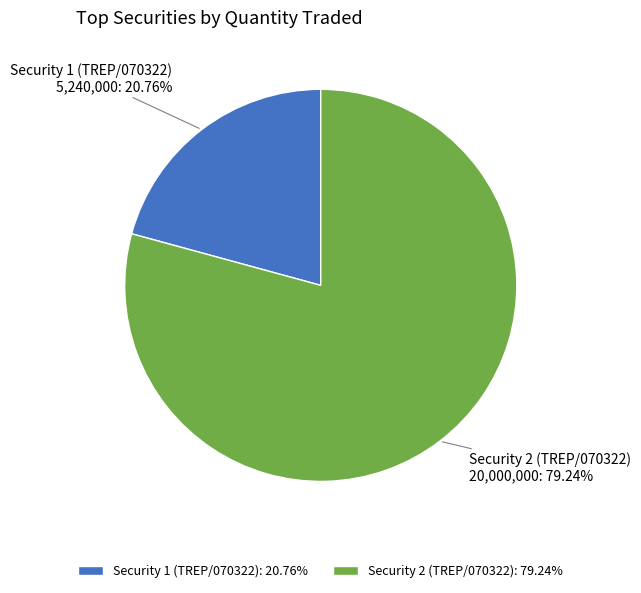

To the nearest percent, what is the difference between the largest and smallest slice percentages?

58%